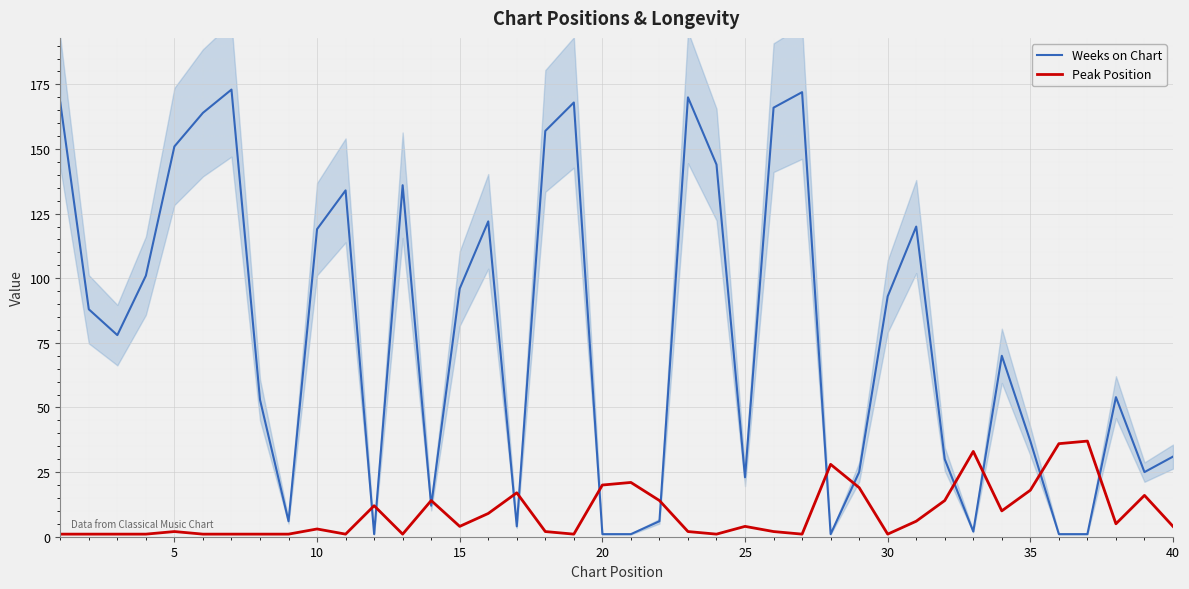

True or false: Weeks on Chart has a value of 31 at 40.

True